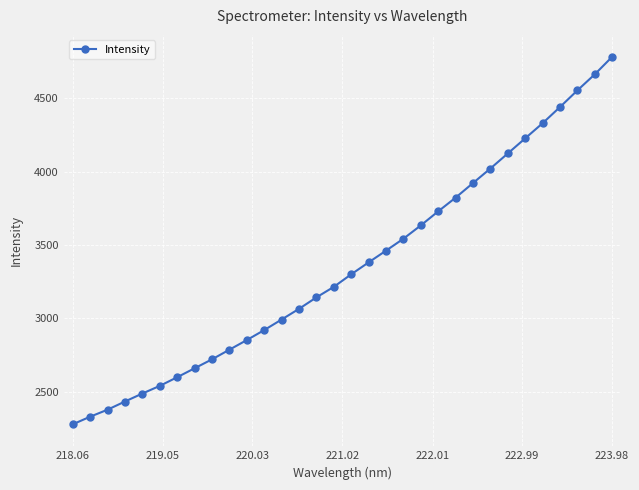

How many categories are shown in the chart?

32